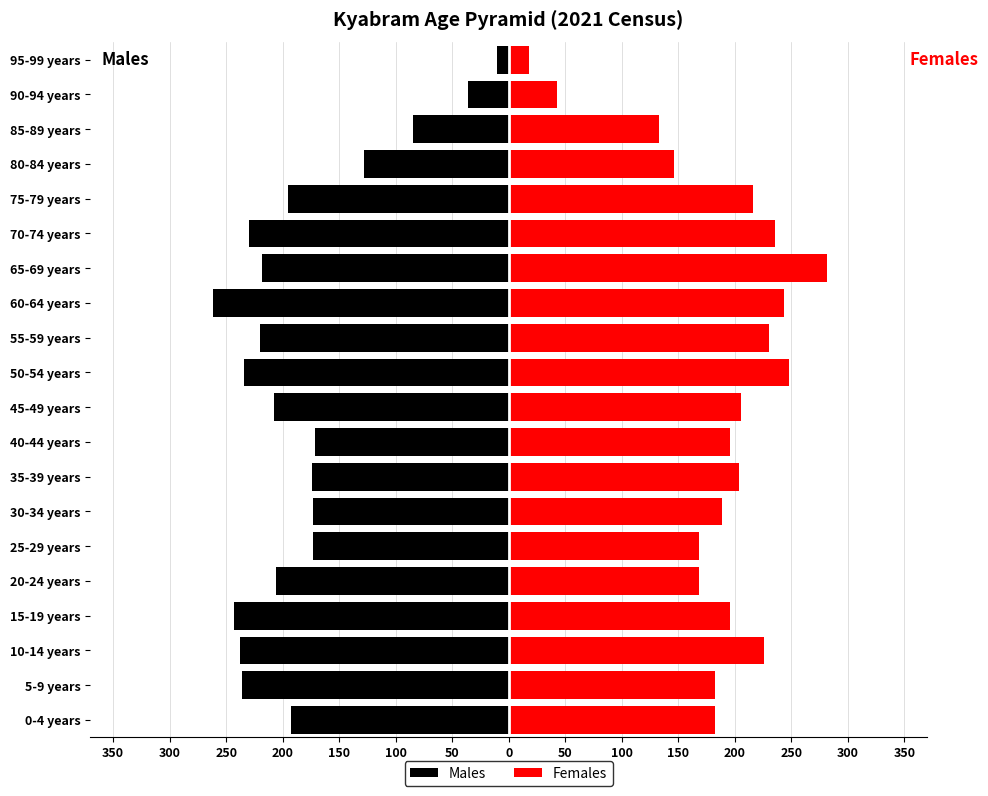

List the series in order of their peak value, lowest first.

Males, Females